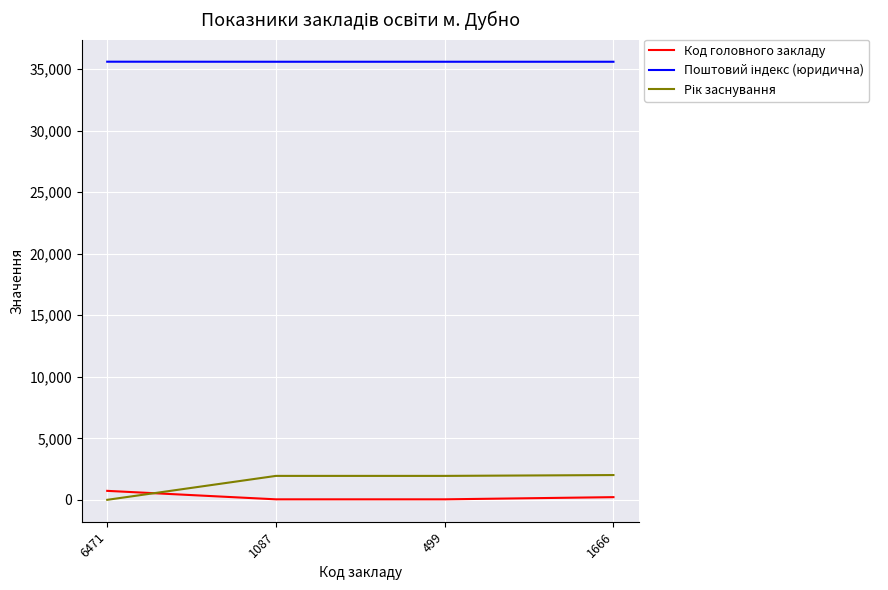

Is it true that Код головного закладу equals 729 at 6471?

True